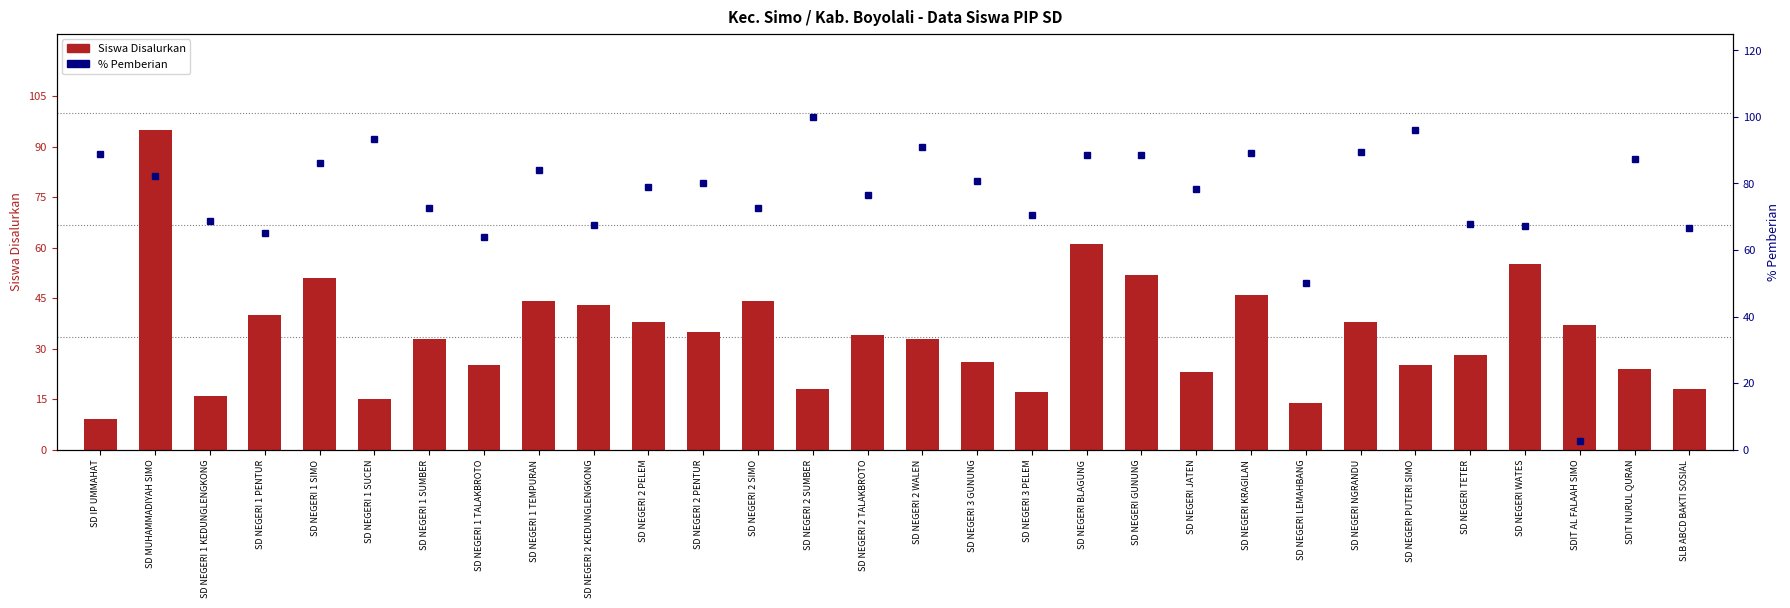

What is the label of the 29th bar from the left?

SDIT NURUL QURAN